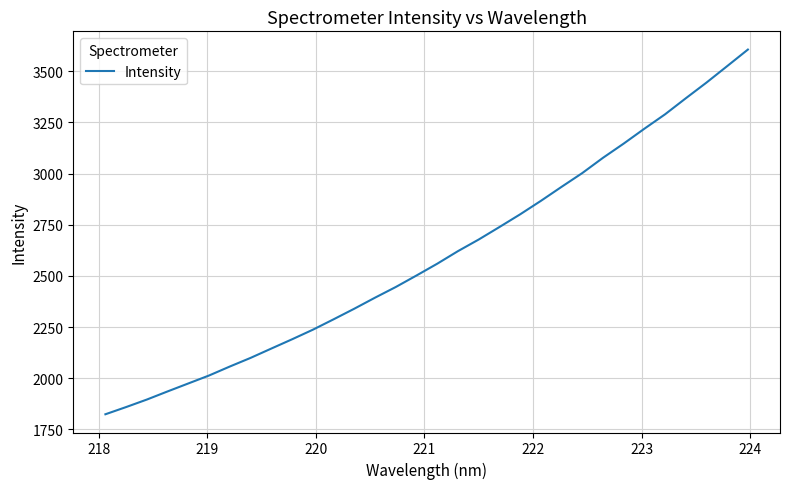

What is the smallest value displayed?

1824.3